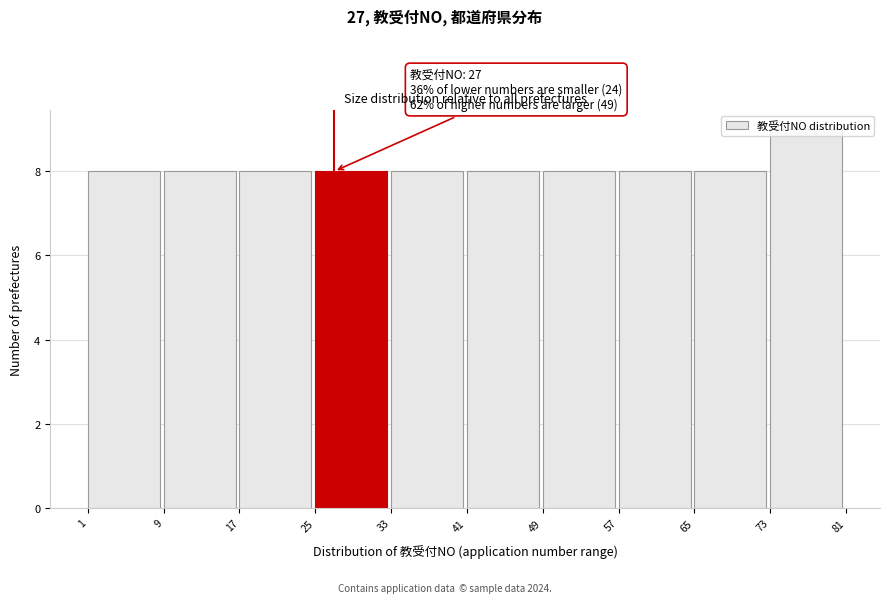

Over which range of the x-axis is the bar tallest?

73 to 81